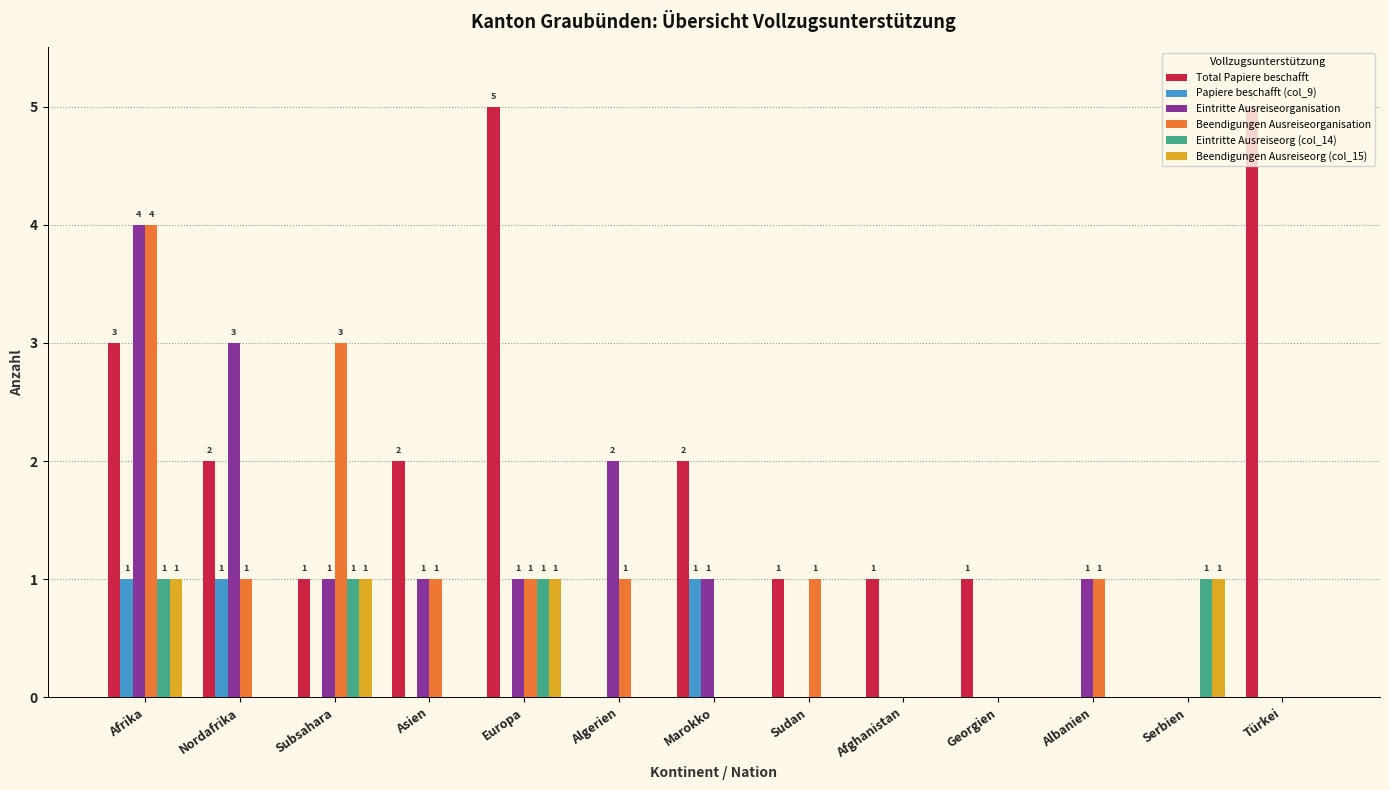

What is the approximate value of Beendigungen Ausreiseorganisation at Afrika?

4